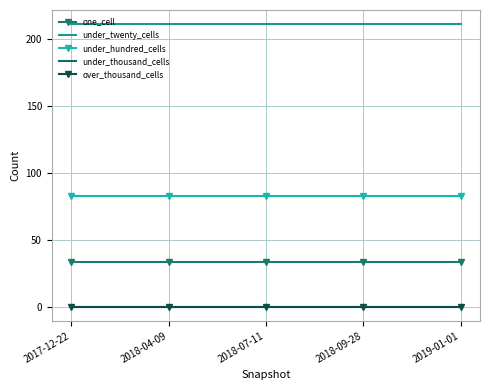

What is the label of the 5th point from the right?

2017-12-22